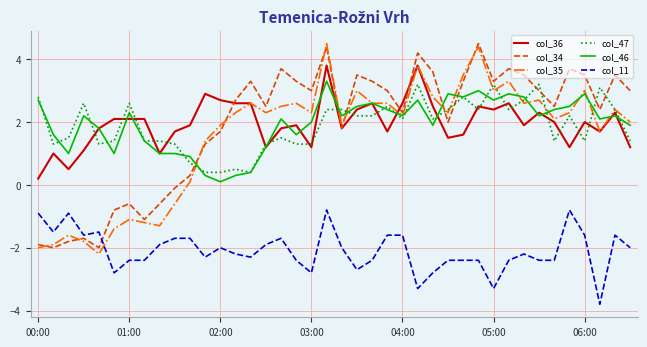

True or false: col_46 and col_34 cross at least once.

True